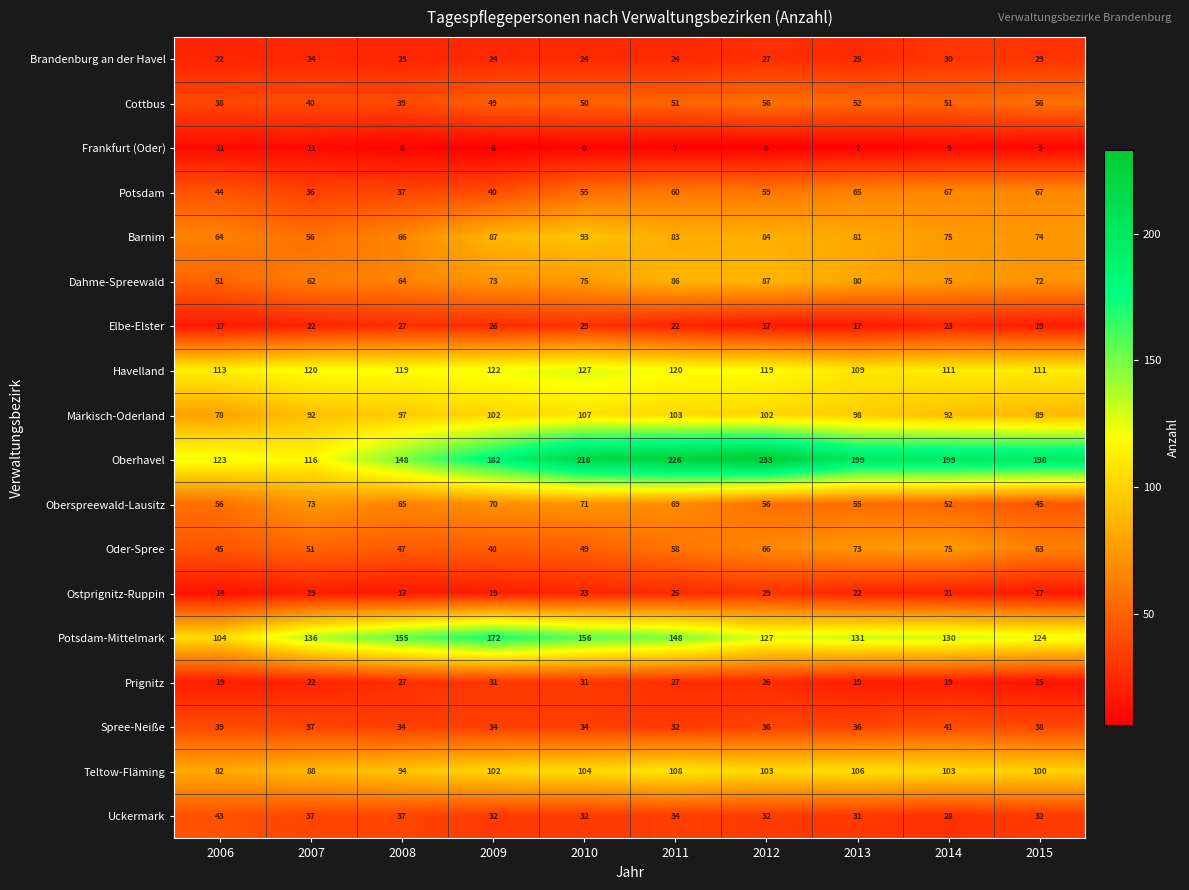

Where is Uckermark nearest to the value 35?

2011